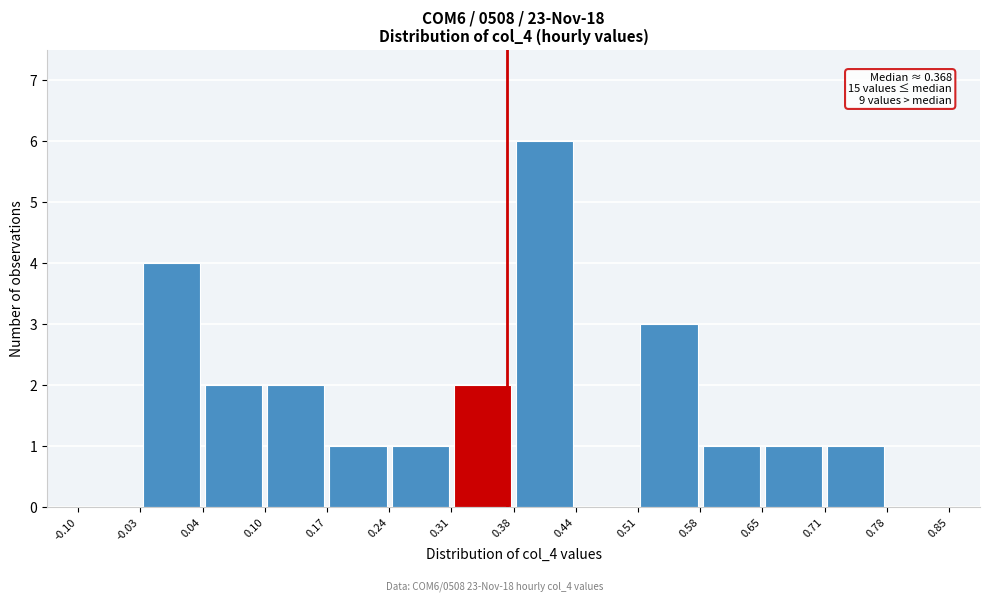

Which range on the x-axis has the tallest bar?

0.38 to 0.44